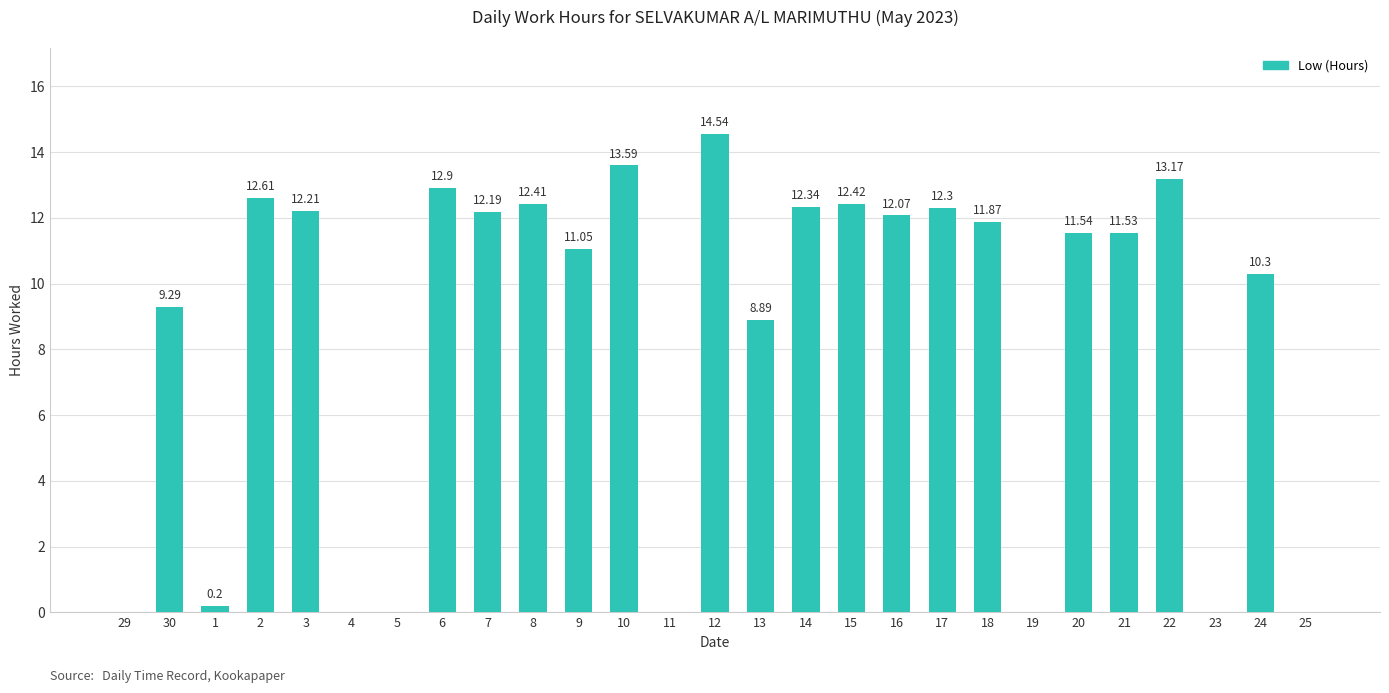

Which label corresponds to the largest value in the chart?

12